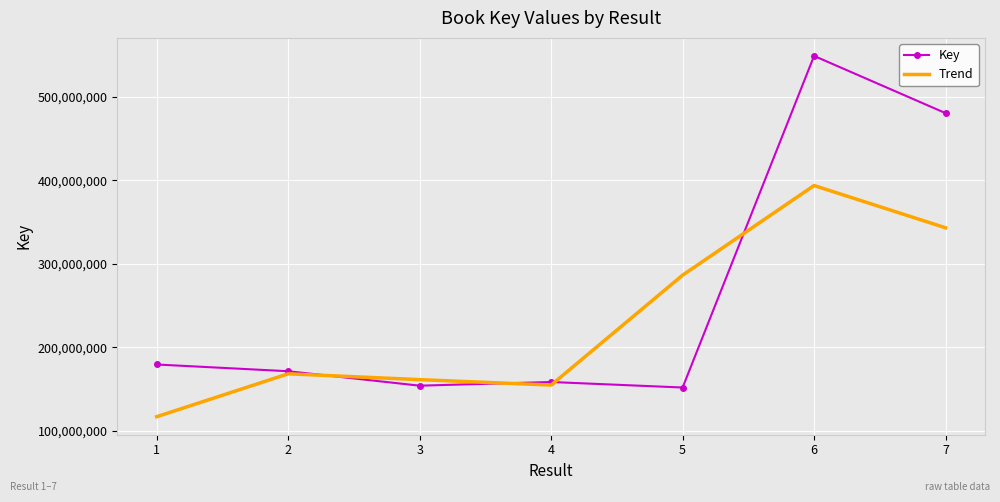

What is the difference between the Key values at 4 and 3?

4401087.0